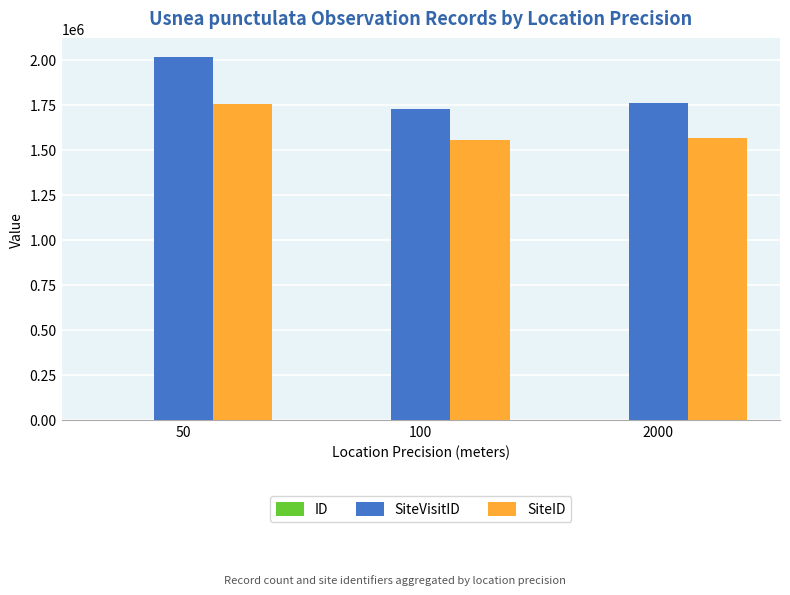

At which category is the sum across all series the highest?

50